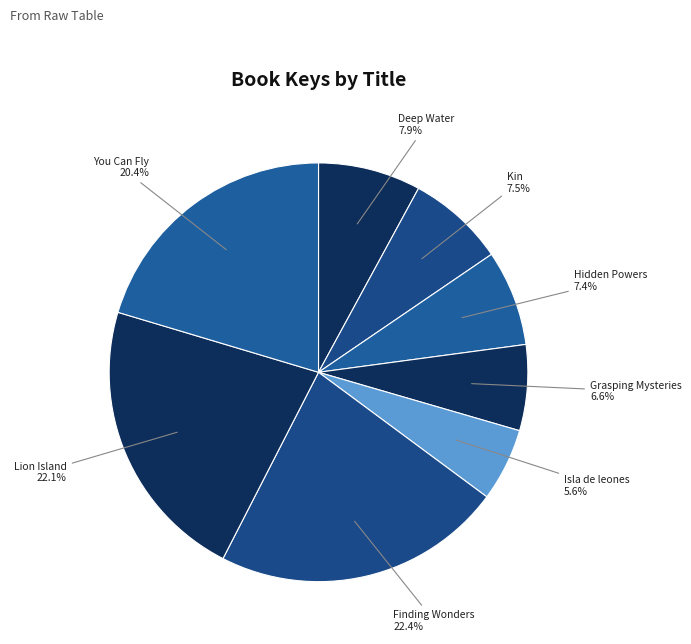

How many slices are in this pie chart?

8